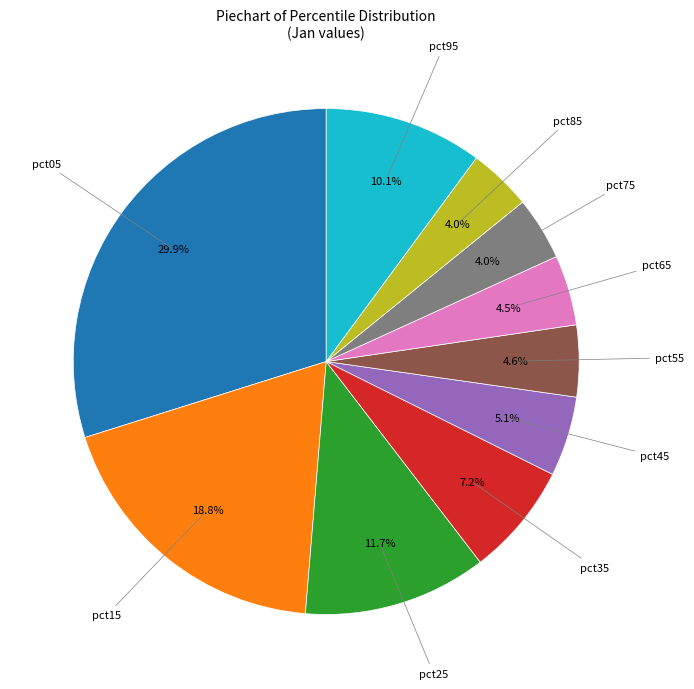

How many slices are in this pie chart?

10